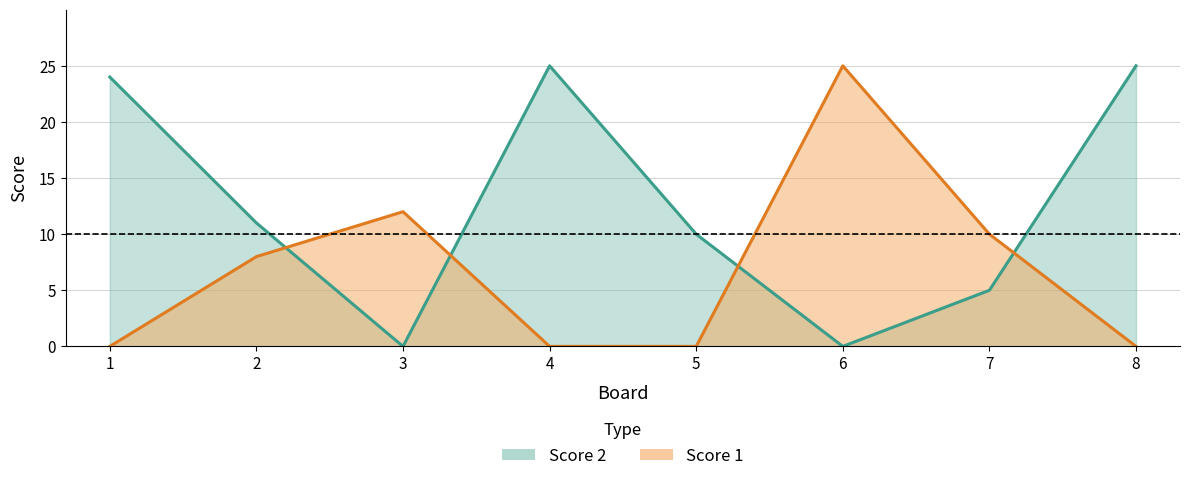

Which category has the highest value across all series?

6